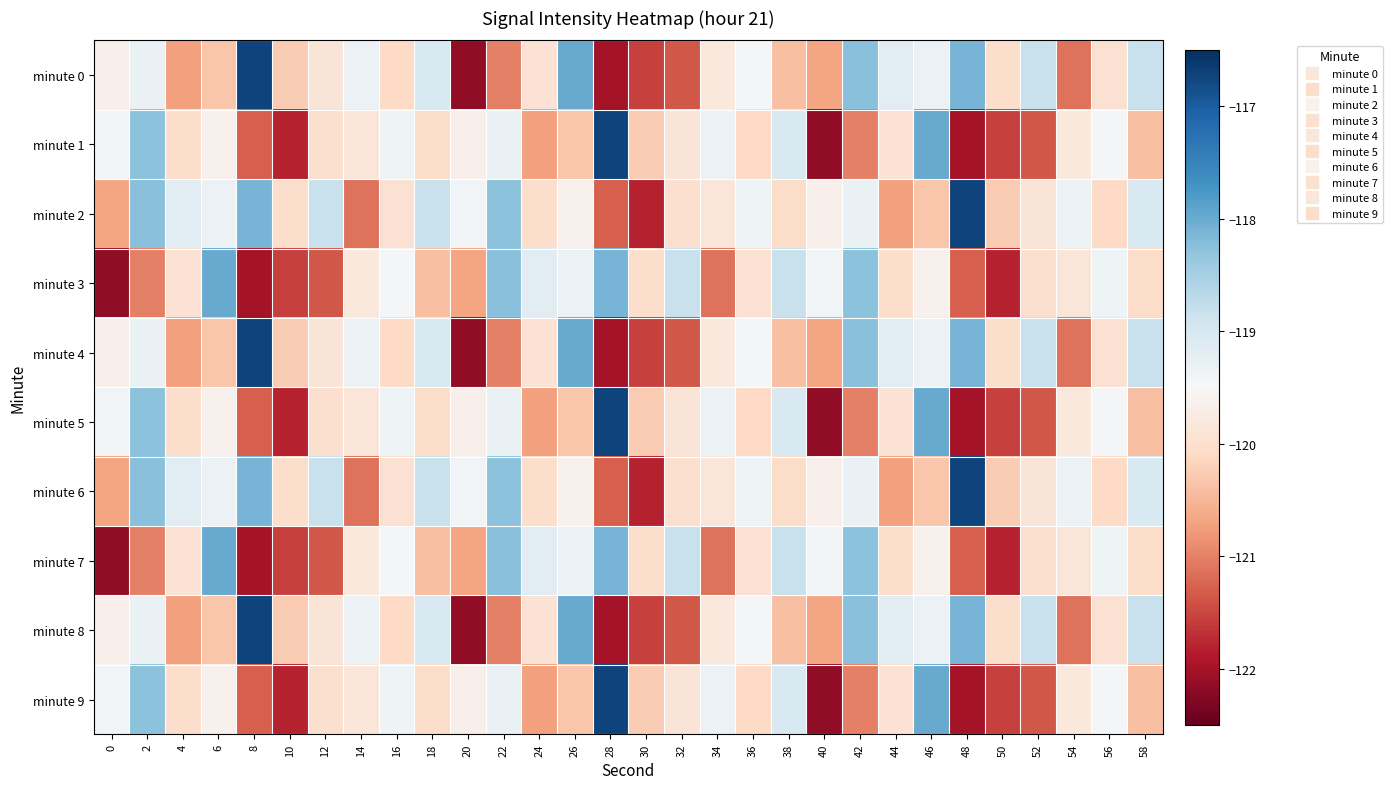

Rank the series at 34 from highest to lowest value.

minute 1, minute 5, minute 9, minute 0, minute 4, minute 8, minute 2, minute 6, minute 3, minute 7